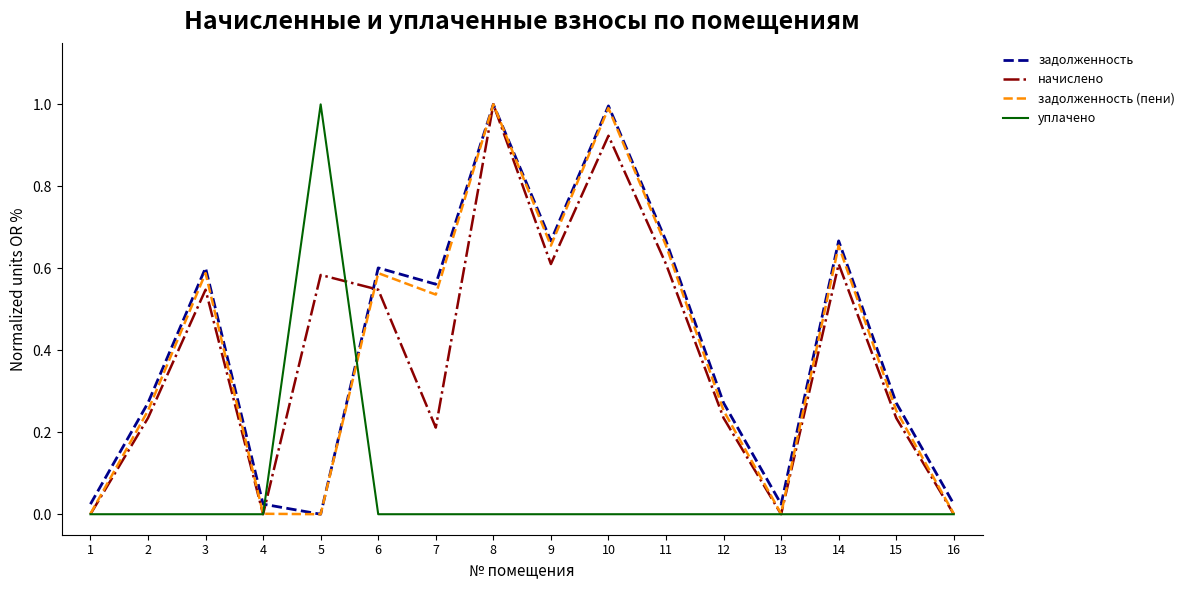

What are all the series names shown in the legend?

задолженность, начислено, задолженность (пени), уплачено